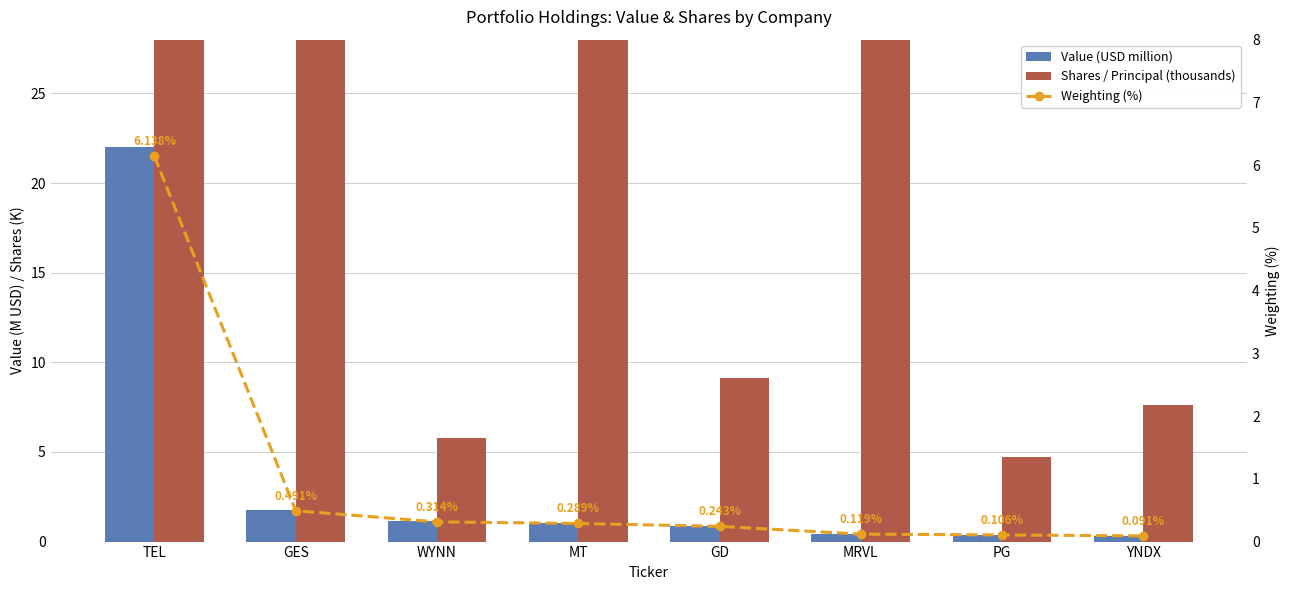

Reading right to left, what are all the values shown in this chart?

Value (USD million): 0.3	0.4	0.4	0.9	1.0	1.1	1.8	22.0
Shares / Principal (thousands): 7.6	4.7	29.7	9.1	58.2	5.8	56.7	399.5
Weighting (%): 0.1	0.1	0.1	0.2	0.3	0.3	0.5	6.1